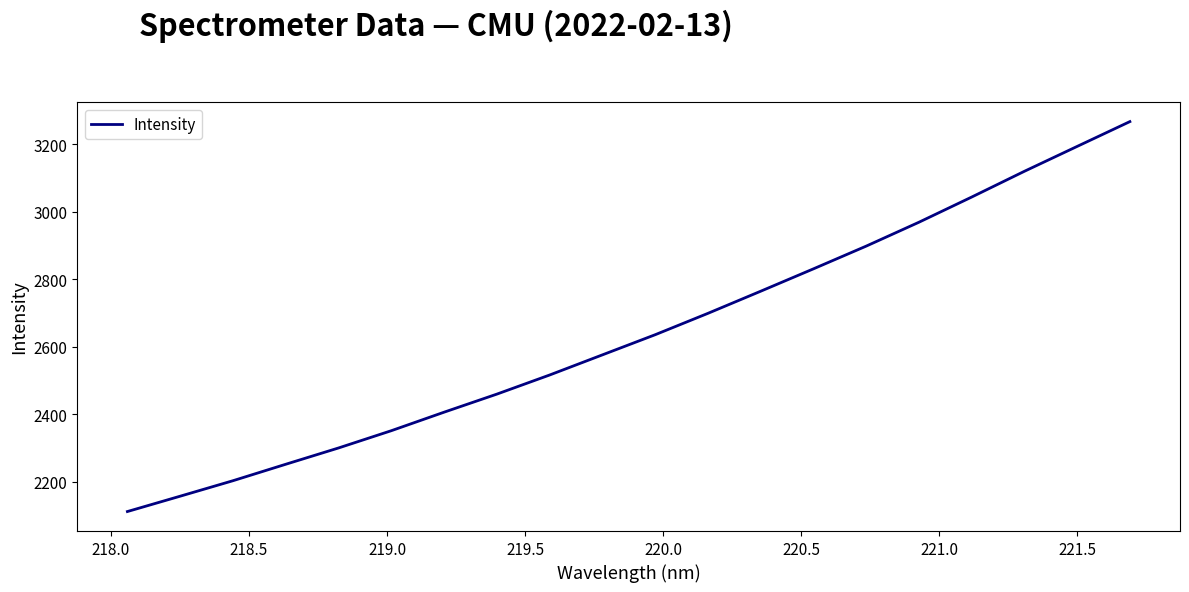

What is the difference between the maximum and minimum values?

1154.3